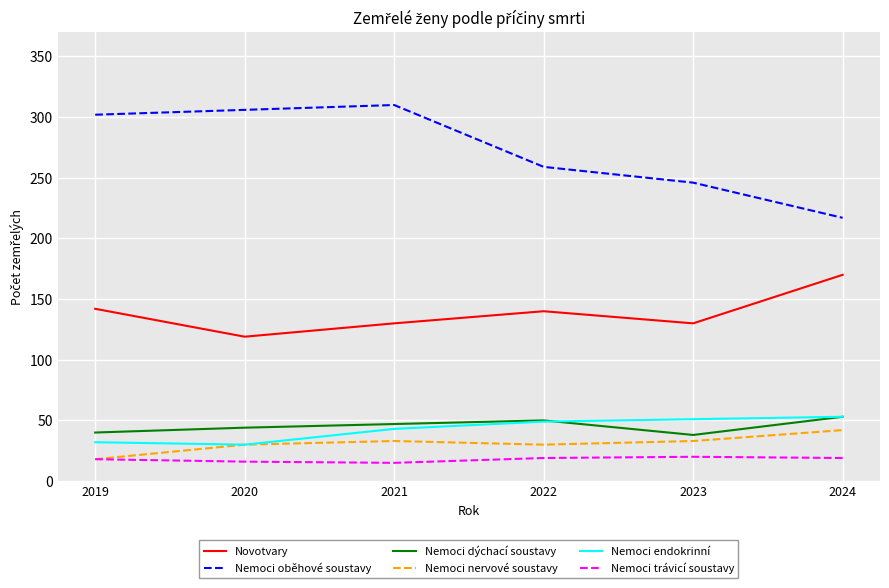

Is the value of Novotvary at 2020 greater than the value of Nemoci nervové soustavy at 2021?

Yes